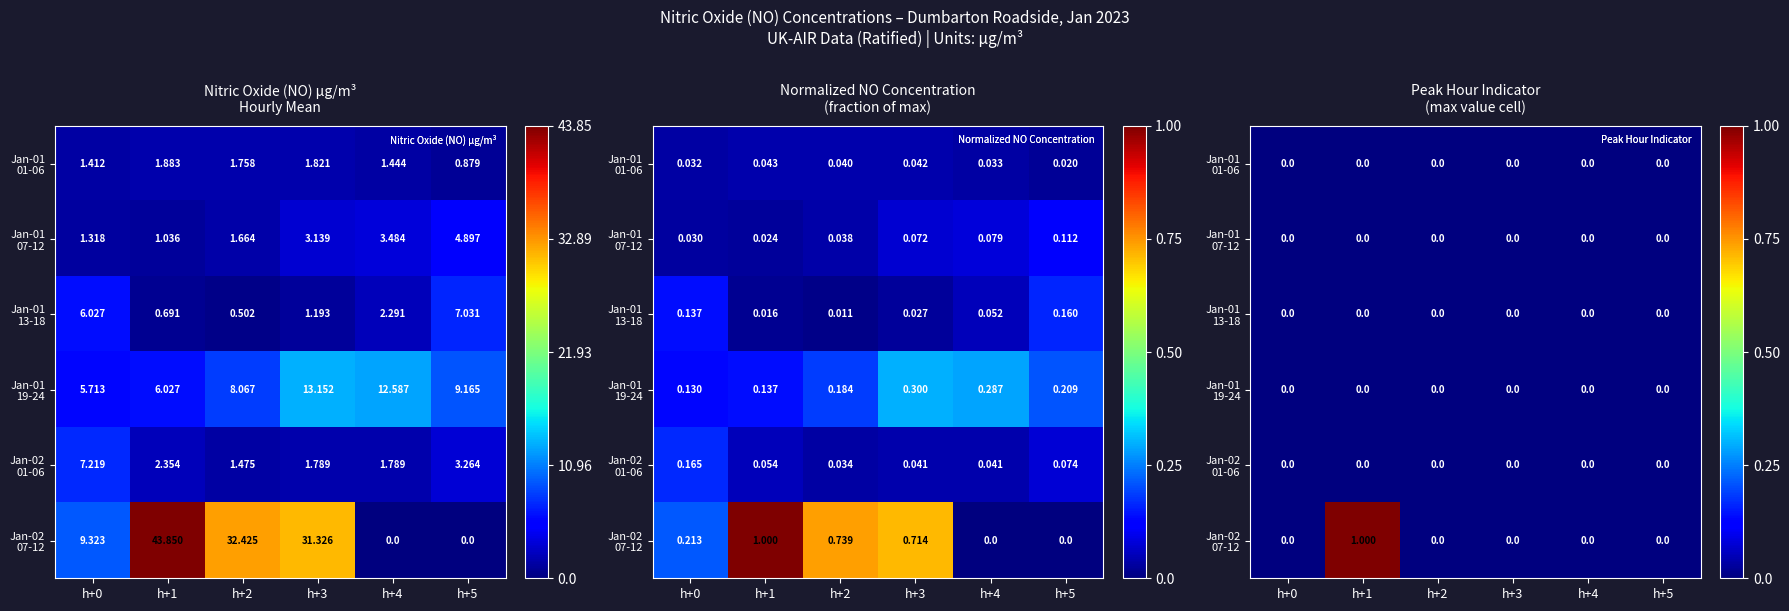

Count the number of categories in the chart.

6